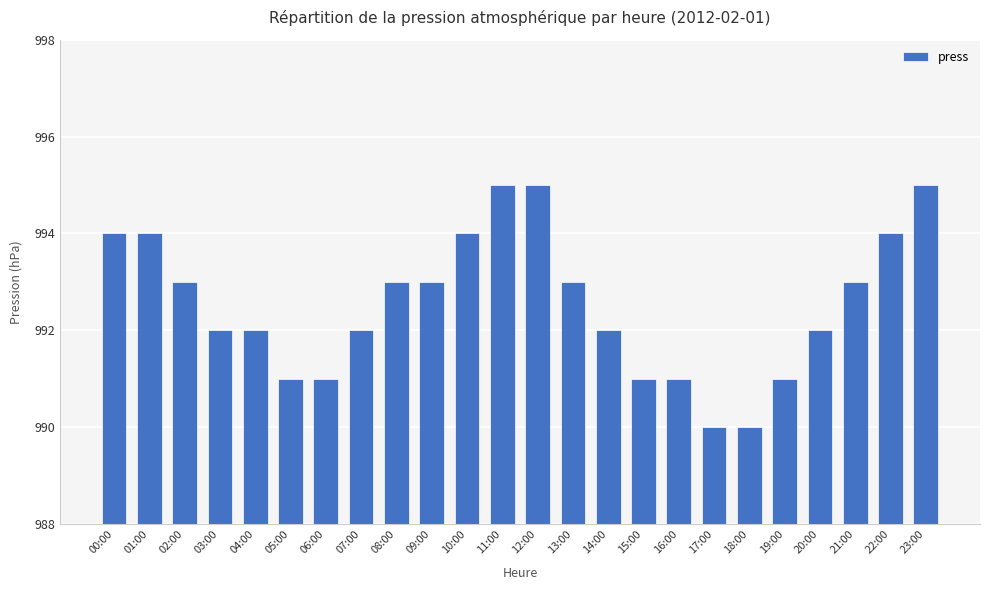

Reading left to right, extract all data points from this chart.

00:00=994	01:00=994	02:00=993	03:00=992	04:00=992	05:00=991	06:00=991	07:00=992	08:00=993	09:00=993	10:00=994	11:00=995	12:00=995	13:00=993	14:00=992	15:00=991	16:00=991	17:00=990	18:00=990	19:00=991	20:00=992	21:00=993	22:00=994	23:00=995